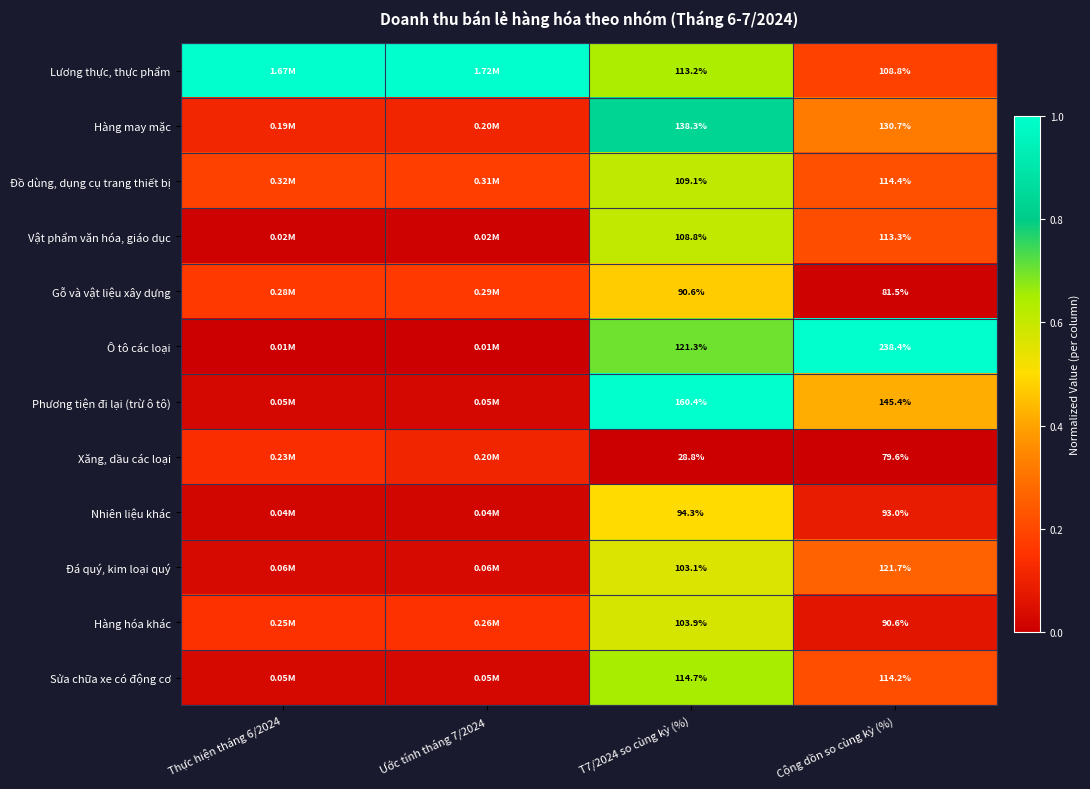

How many Ô tô các loại values are between 0 and 1?

4